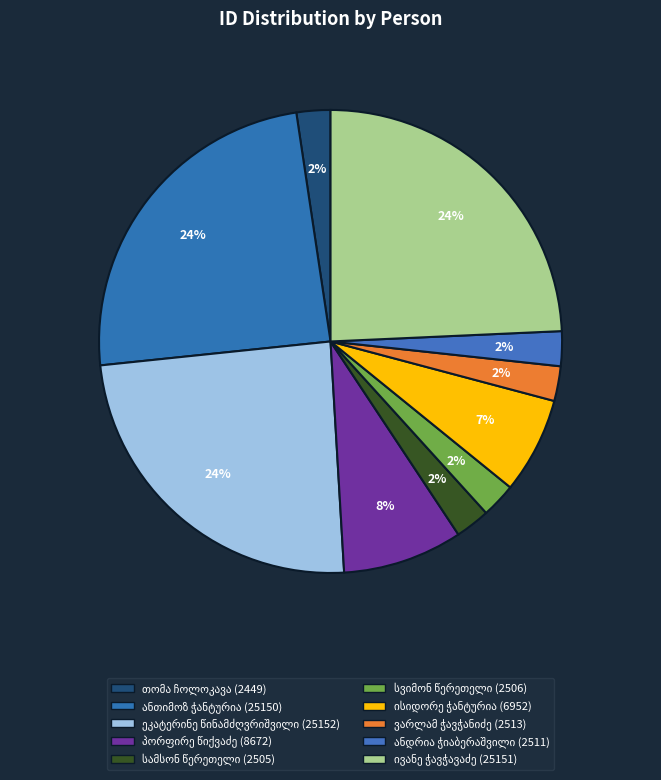

Count the number of slices in the pie.

10